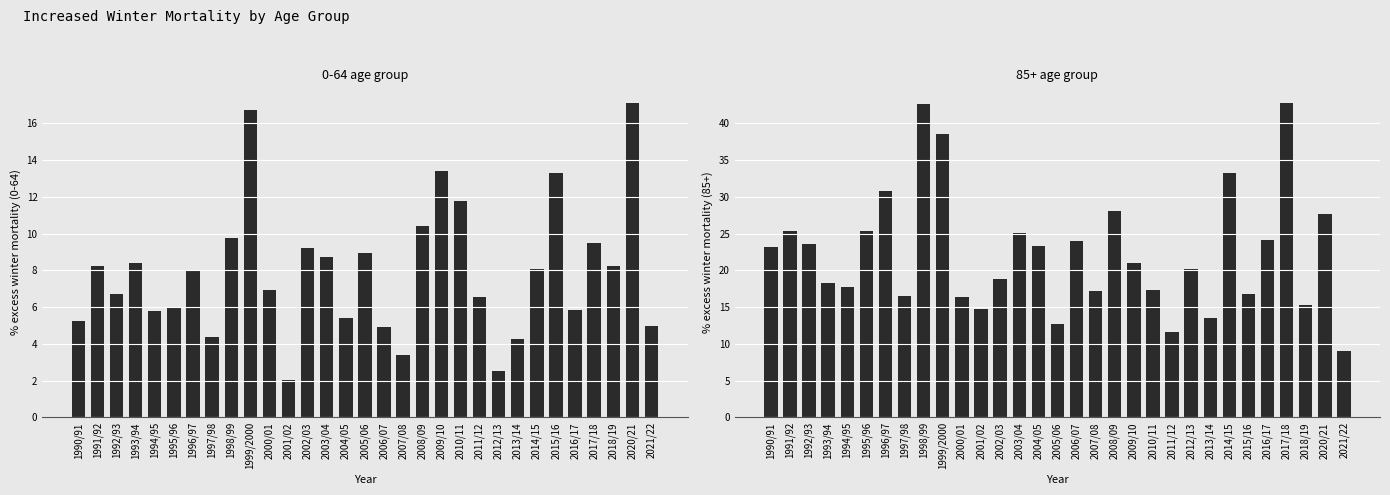

Reading right to left, transcribe all the data shown in this chart.

0-64: 5.0	17.1	8.2	9.5	5.8	13.3	8.1	4.3	2.5	6.6	11.8	13.4	10.4	3.4	4.9	8.9	5.4	8.7	9.2	2.0	6.9	16.7	9.8	4.4	7.9	6.0	5.8	8.4	6.7	8.2	5.2
85+: 9.0	27.7	15.3	42.8	24.1	16.8	33.2	13.5	20.1	11.6	17.4	20.9	28.1	17.1	24.0	12.8	23.4	25.1	18.9	14.8	16.4	38.5	42.7	16.5	30.8	25.4	17.8	18.2	23.6	25.3	23.2